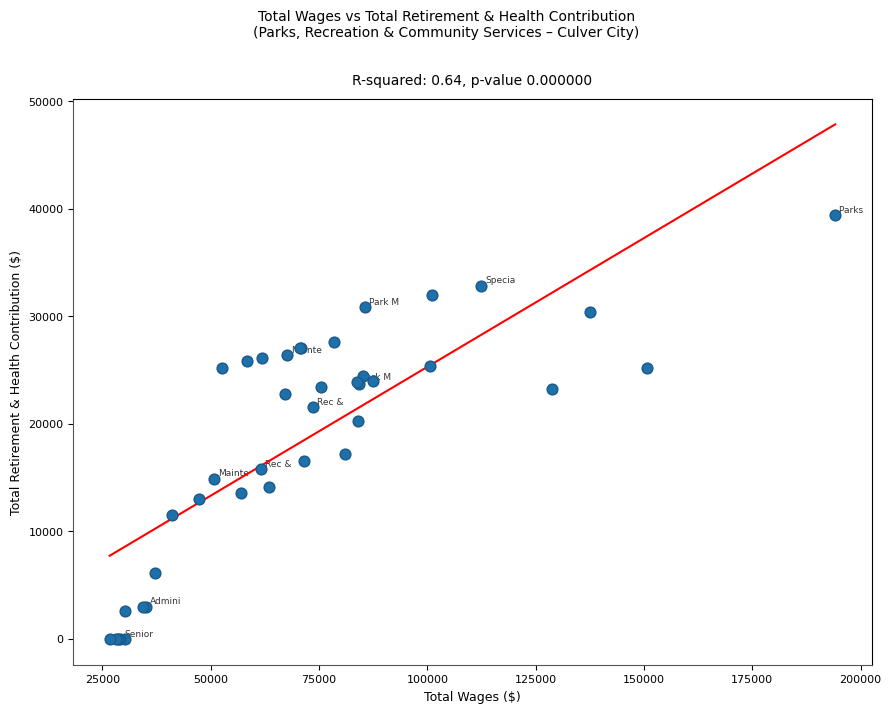

What Y value in the scatter plot is closest to 19709?

20294